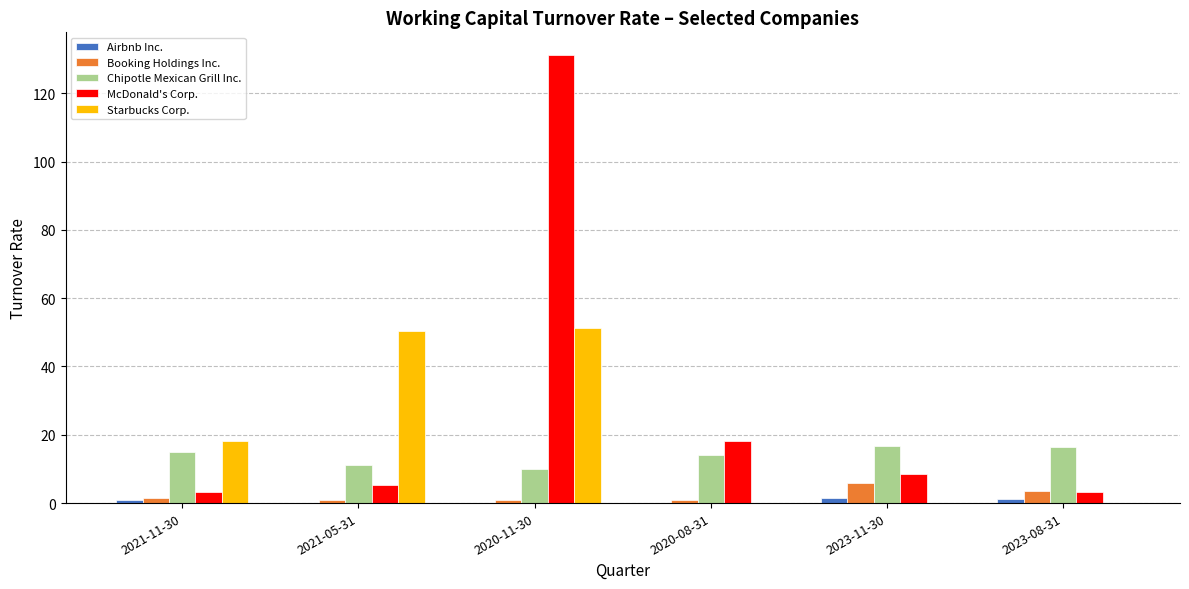

What is the spread (max minus min) of values at 2021-11-30?

17.1